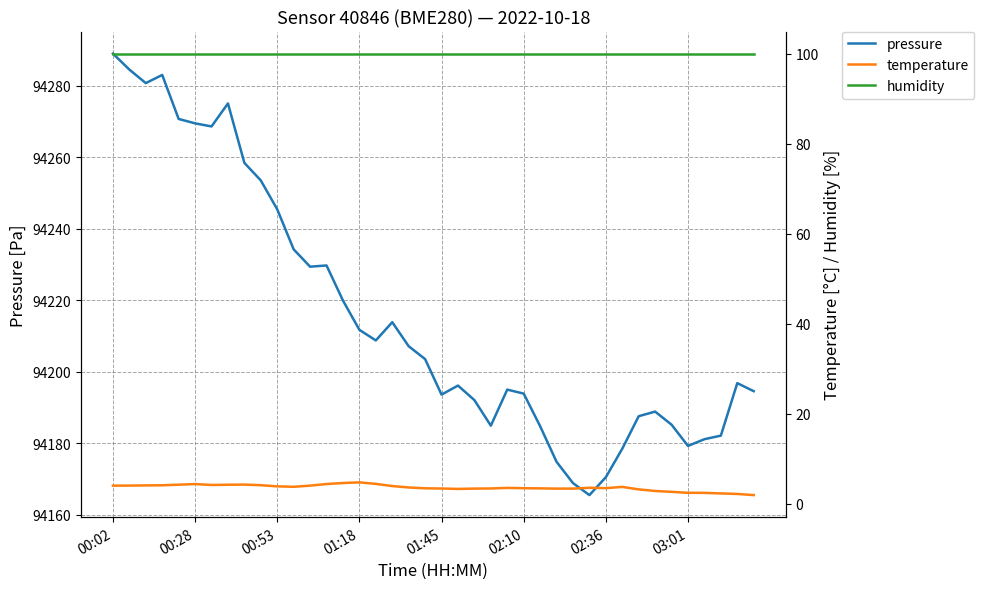

What is the average value of the pressure series?

94215.8